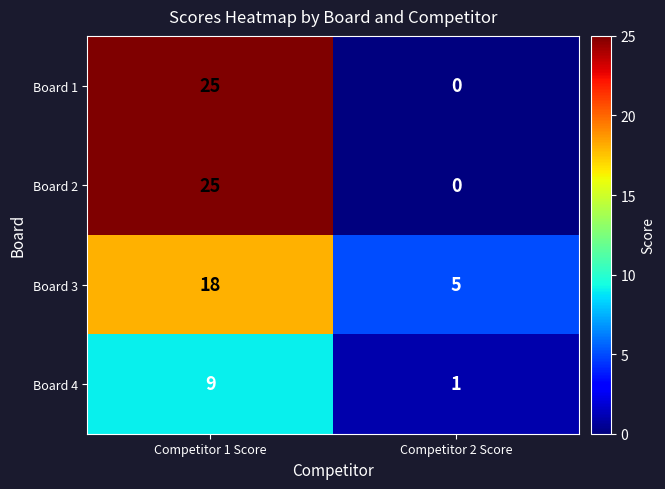

What is the spread (max minus min) of values at Competitor 2 Score?

5